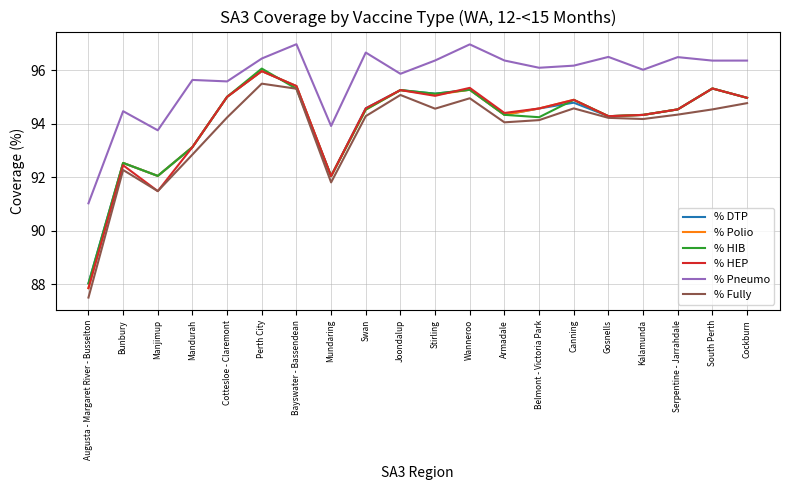

True or false: % HEP has a value of 91.5 at Manjimup.

True